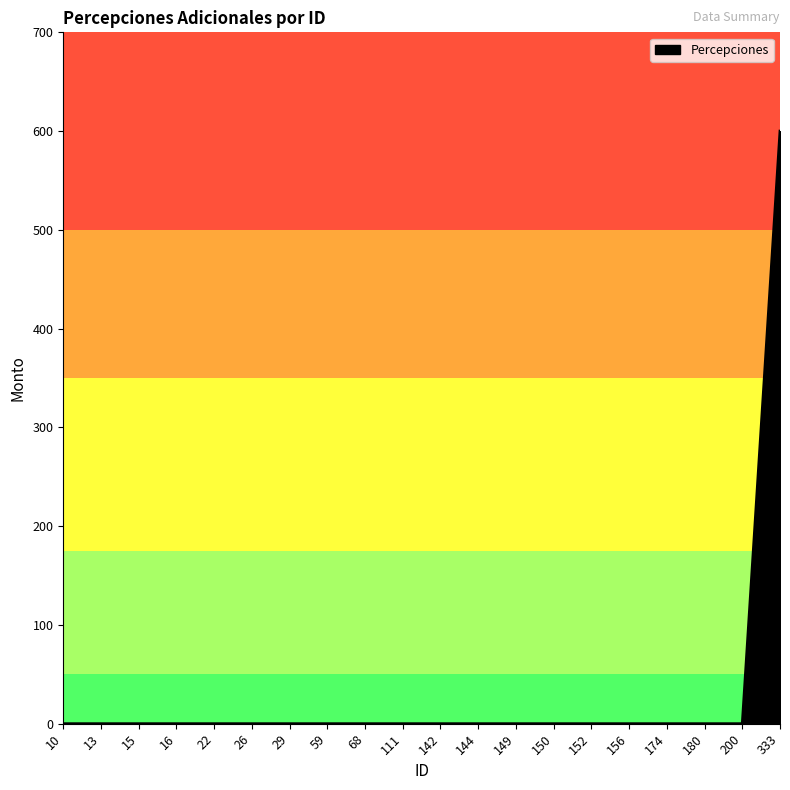

What is the greatest value displayed?

600